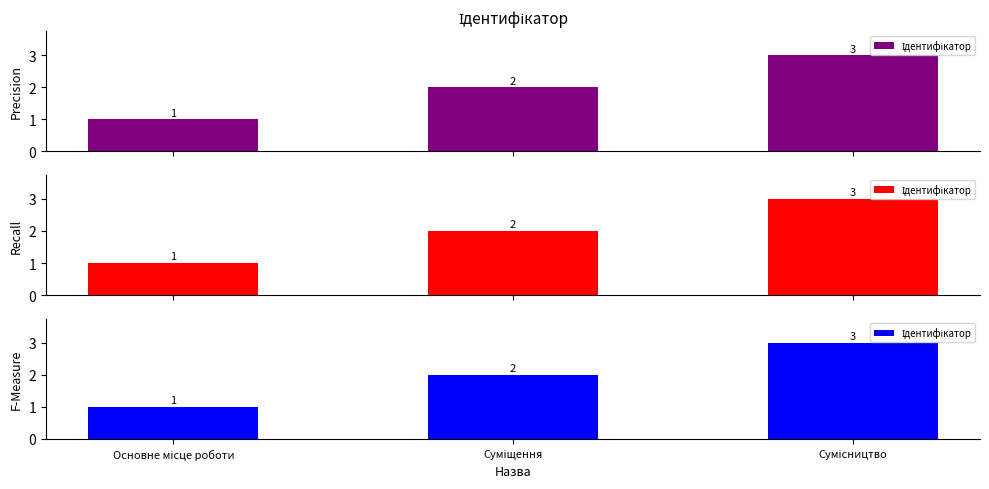

Approximately how many times larger is the value at Суміщення compared to Основне місце роботи?

2.0